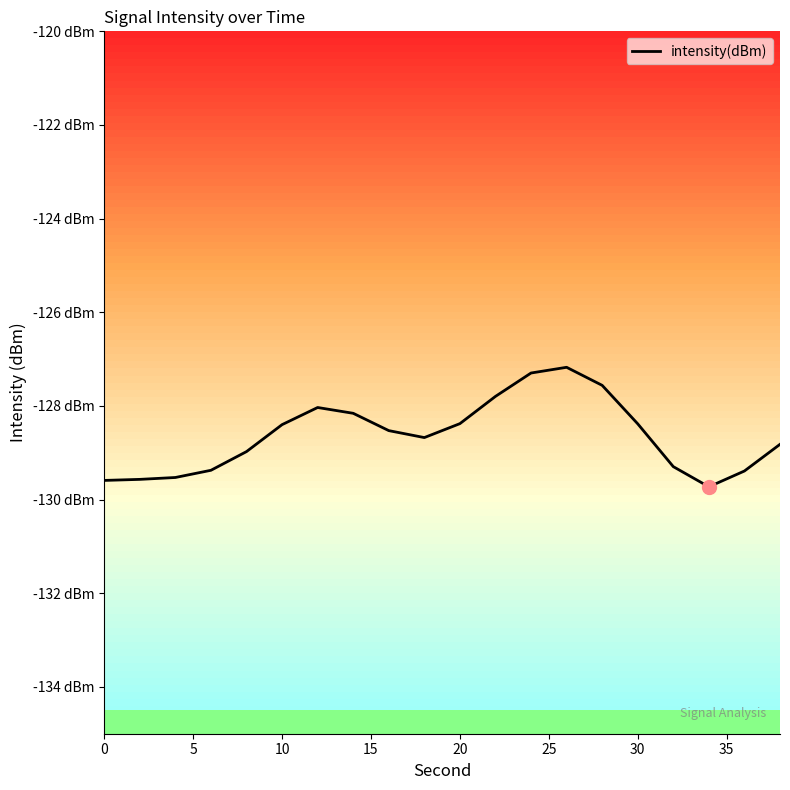

What is the sum of all values?

-2572.6